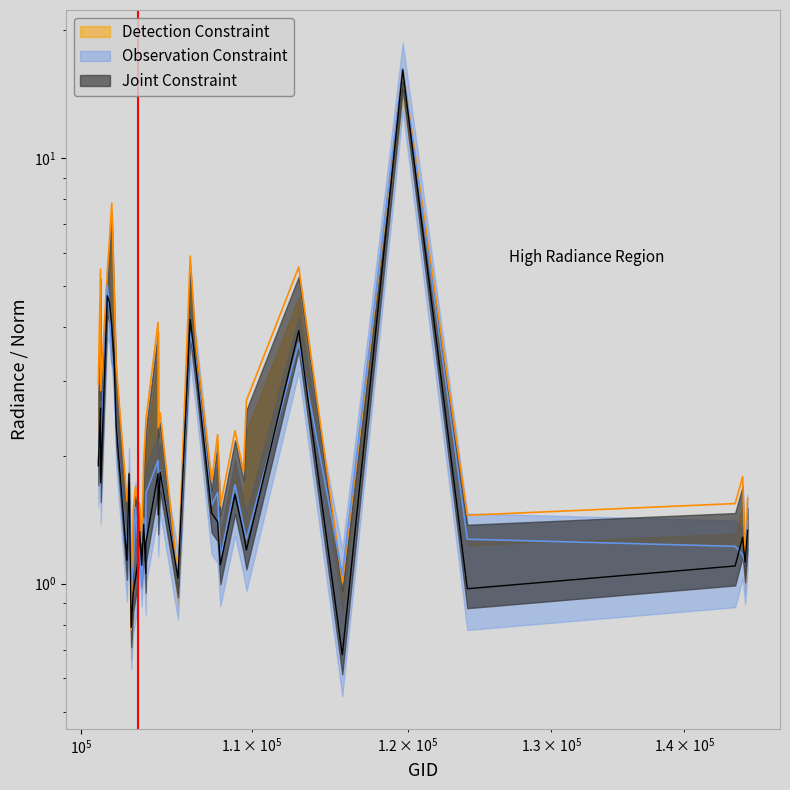

How many distinct data groups are displayed?

3